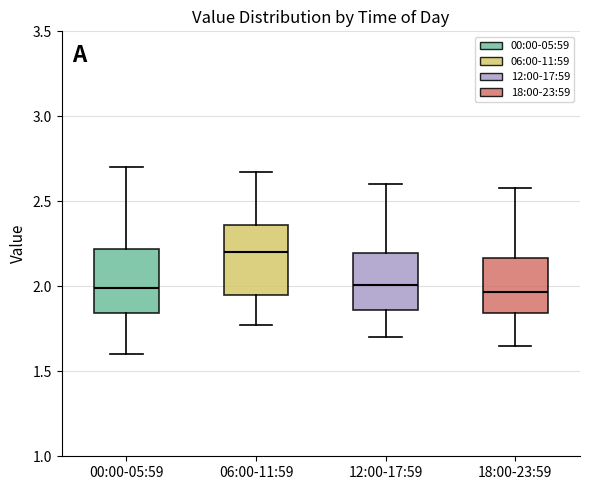

Which box has the highest median line?

06:00-11:59